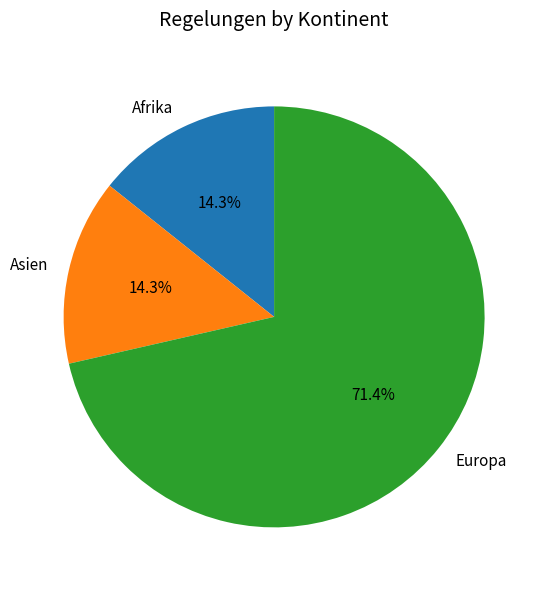

Is it true that Asien is 21% of the pie?

False